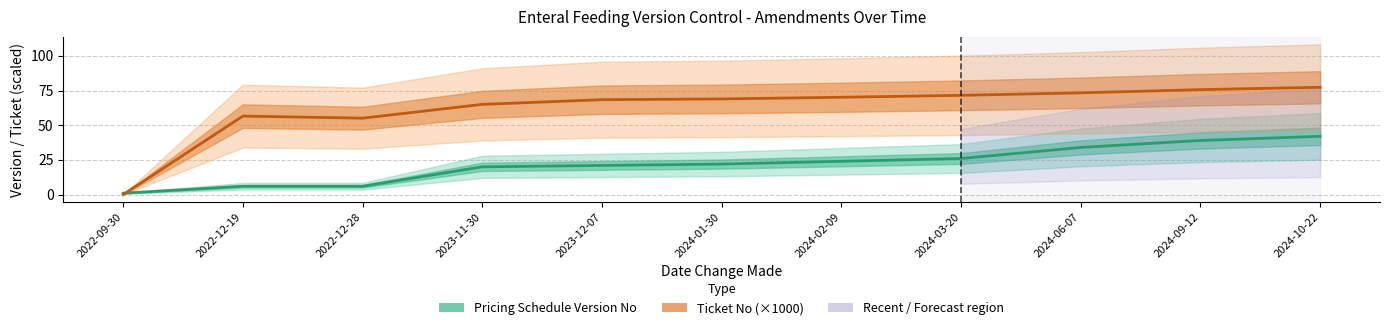

The value of Ticket No (×1000) at 2024-09-12 is 75.7. True or false?

True